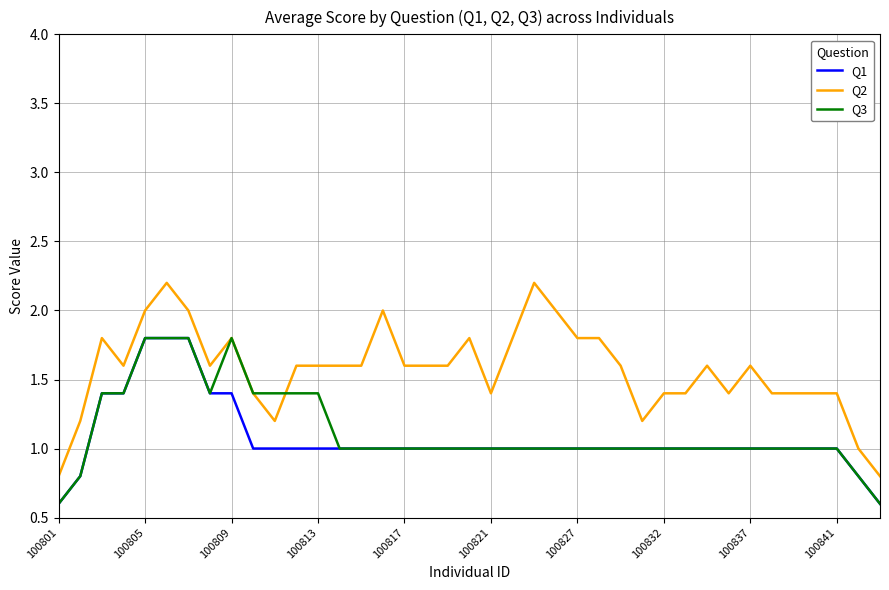

What is the maximum value for Q1?

1.8